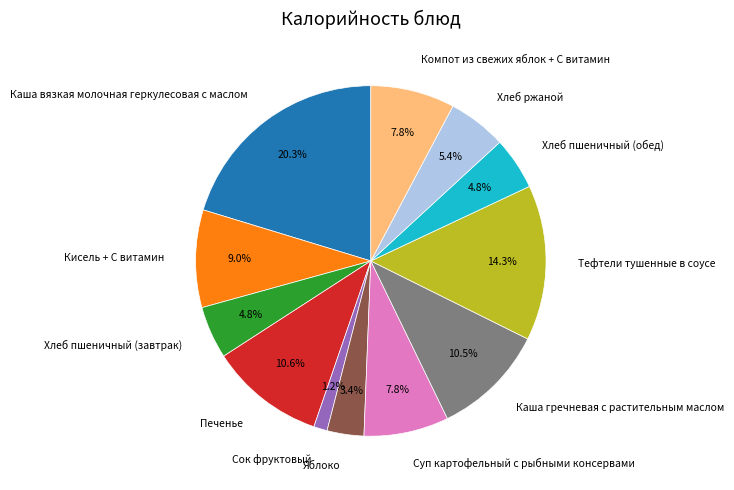

Does Кисель + С витамин account for over 50% of the chart?

No